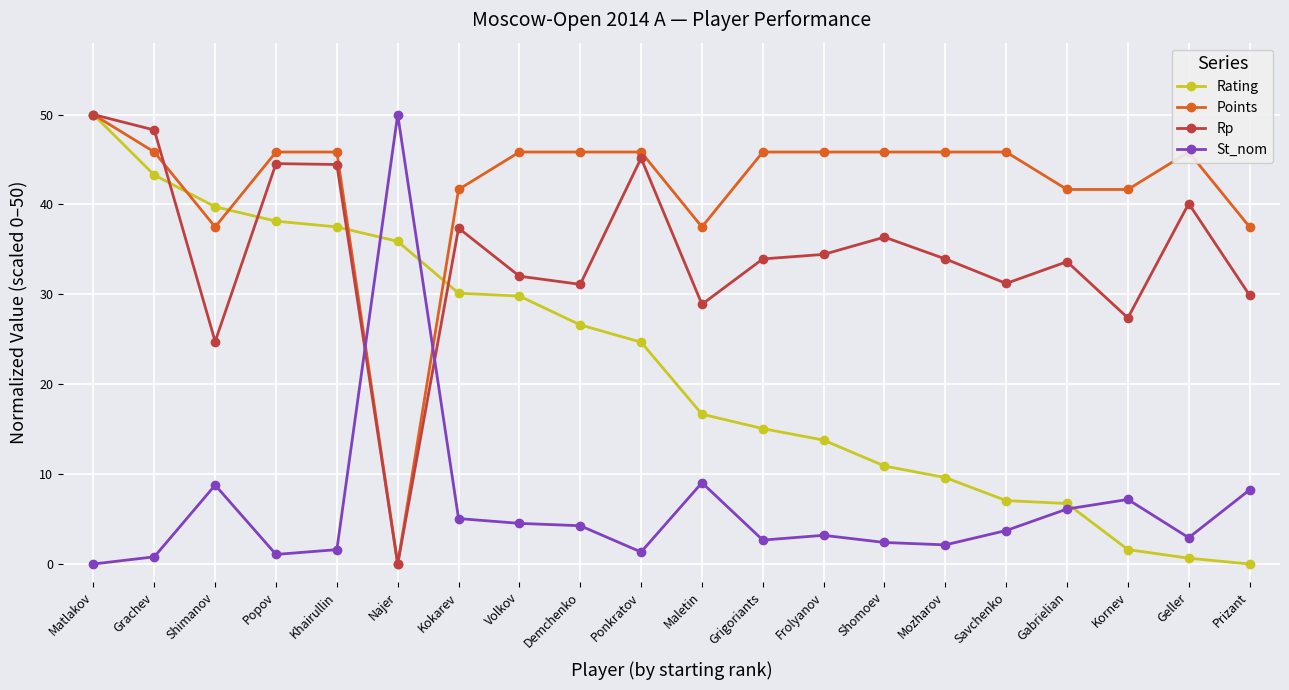

What is the total value across all series at Prizant?

75.6